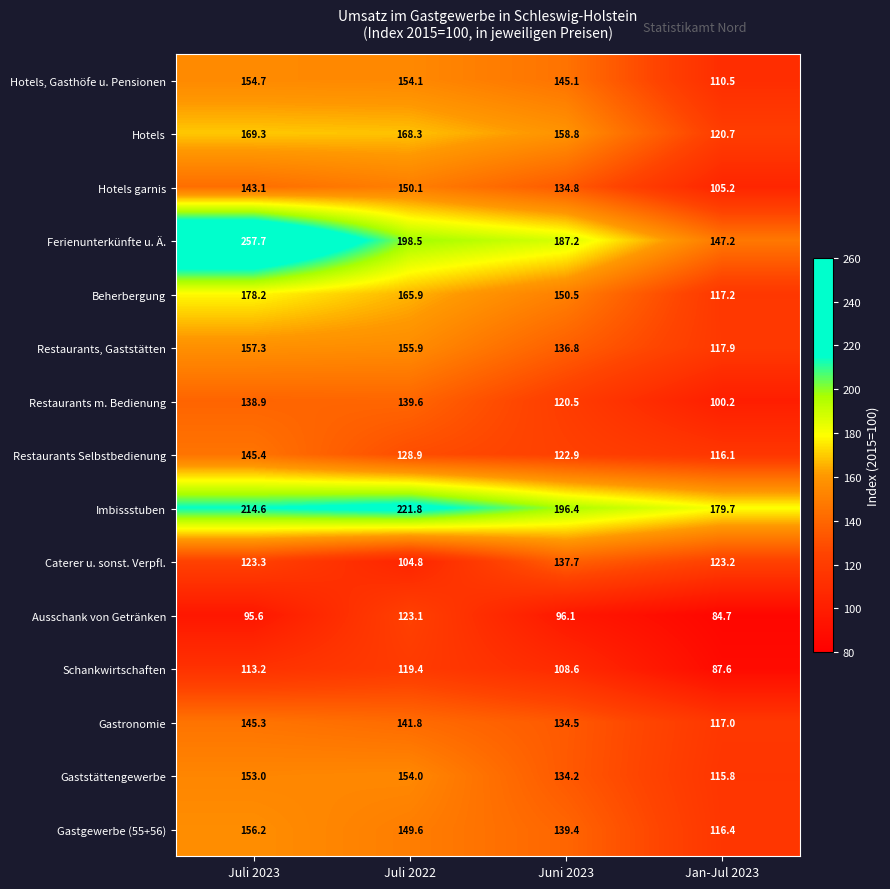

How many data points in Restaurants, Gaststätten are less than 155?

2